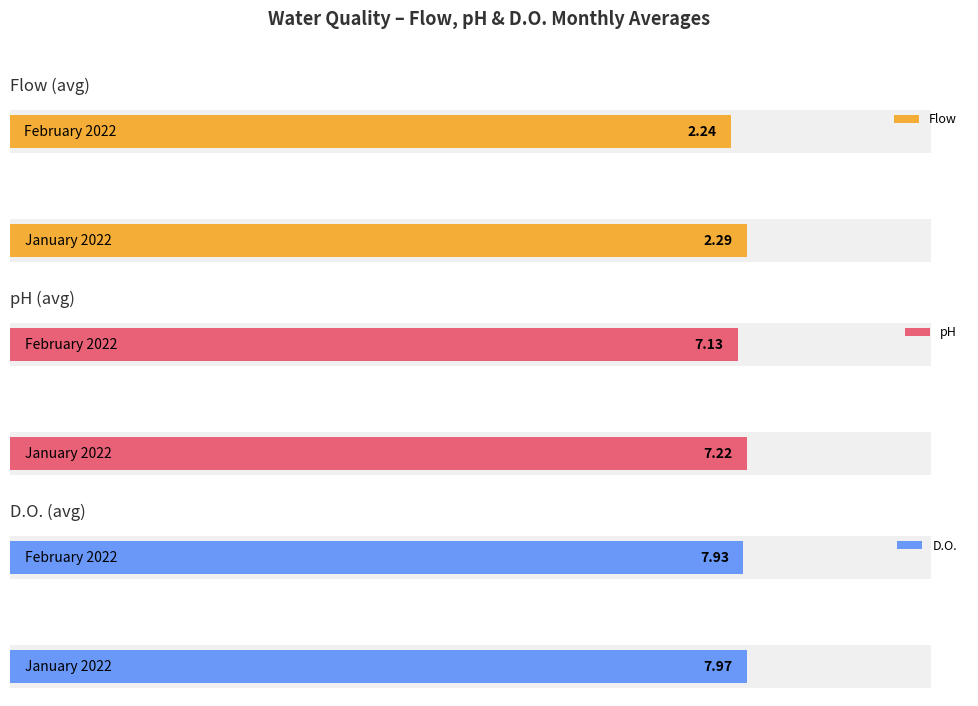

What is the average value of the pH series?

7.2